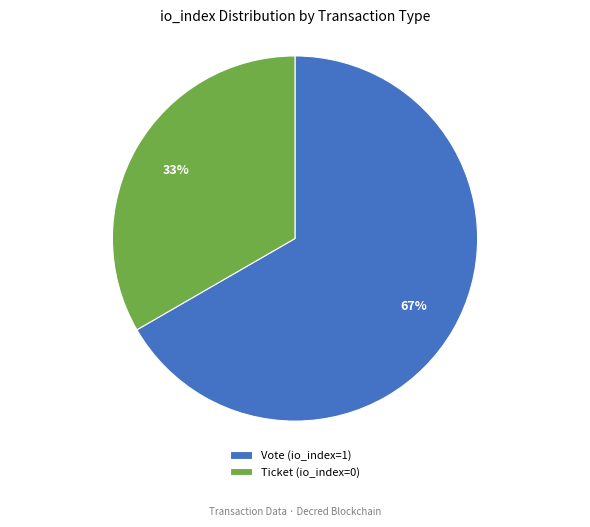

What is the largest slice in the pie chart?

Vote (io_index=1)